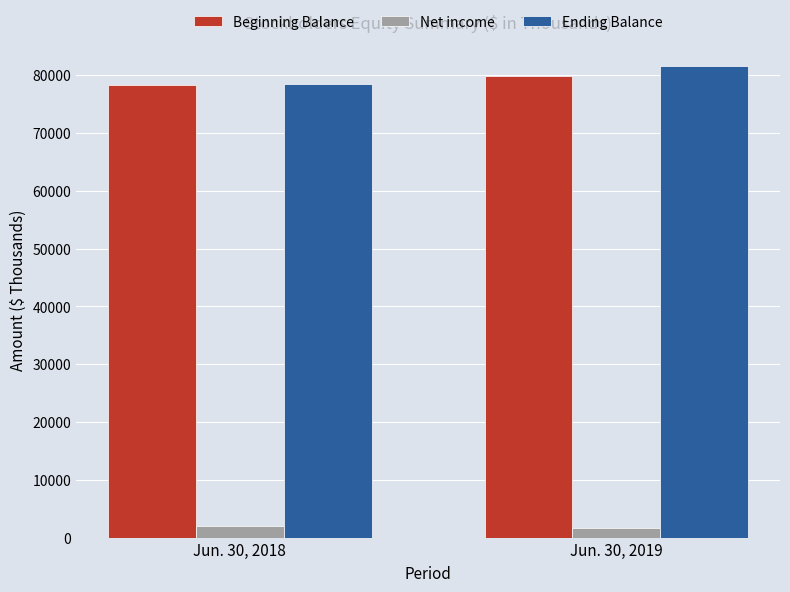

True or false: Beginning Balance has a value of 78375 at Jun. 30, 2018.

True